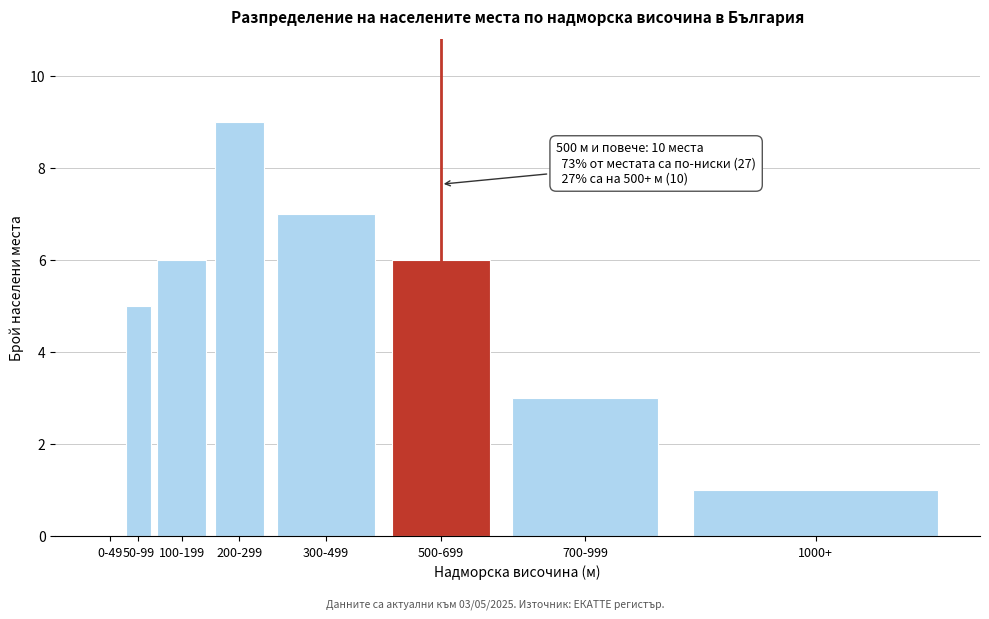

Reading left to right, extract all data points from this chart.

0-49=0	50-99=5	100-199=6	200-299=9	300-499=7	500-699=6	700-999=3	1000+=1